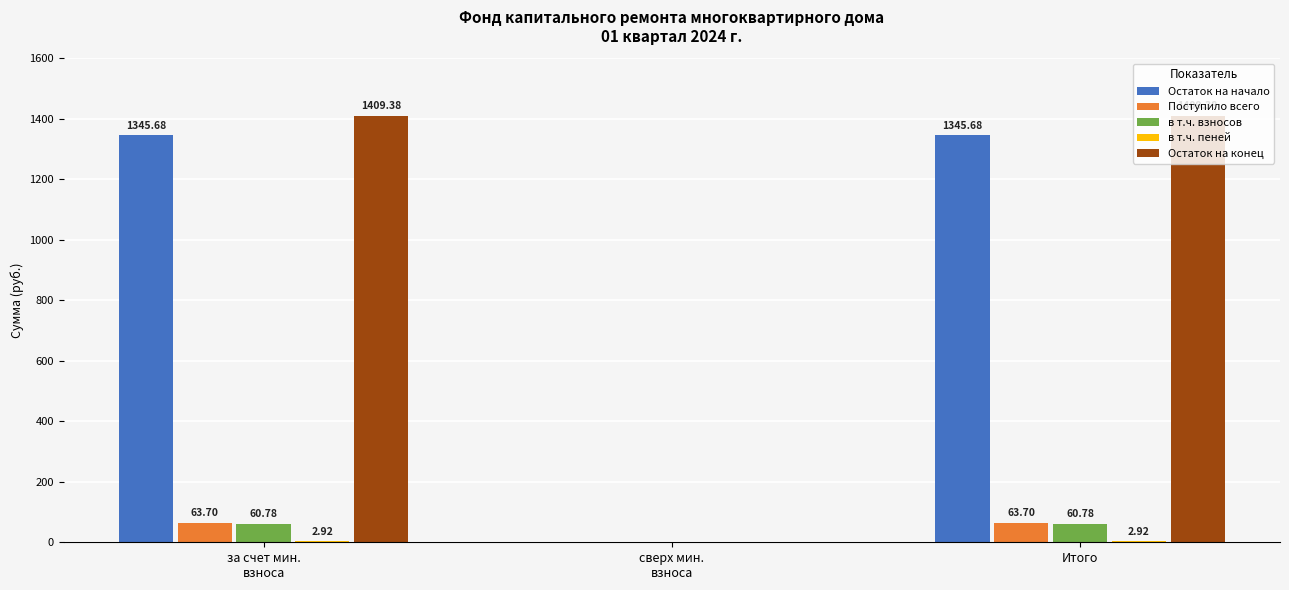

What is the sum of all в т.ч. взносов values?

121.6